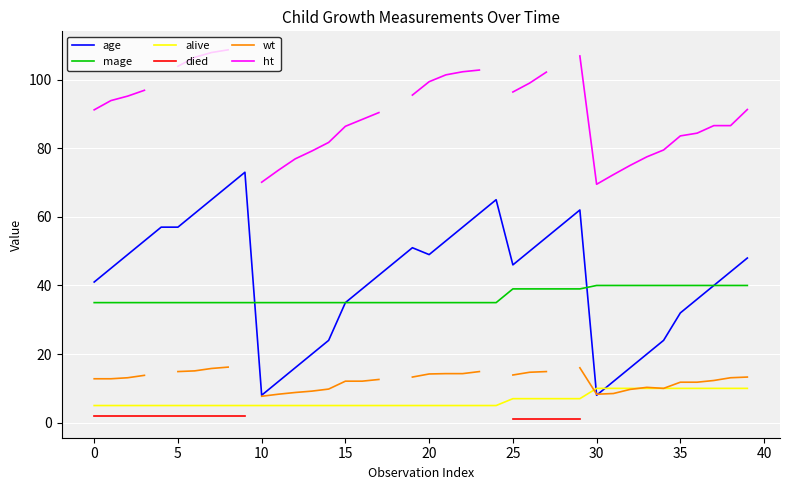

What is the label of the 40th point from the left?

39